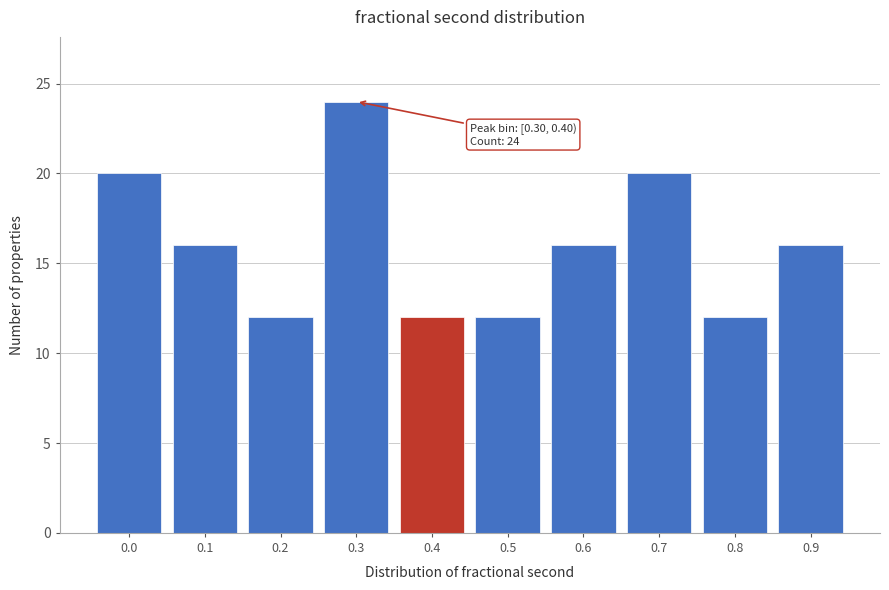

Reading left to right, what are all the values shown in this chart?

20	16	12	24	12	12	16	20	12	16